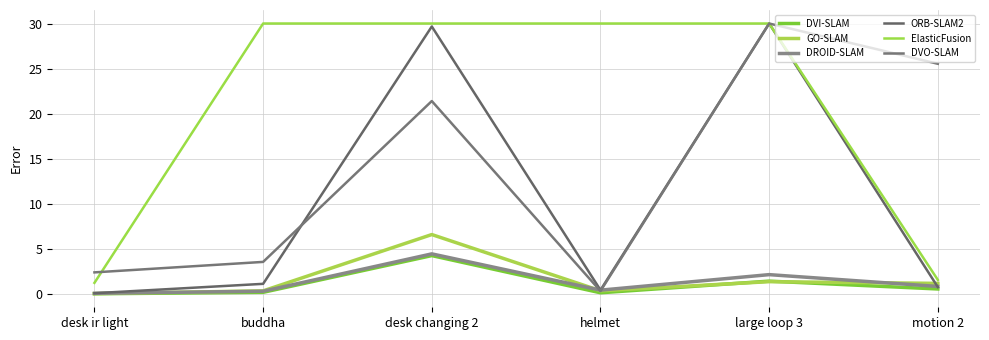

Which series has the widest spread of values?

ORB-SLAM2